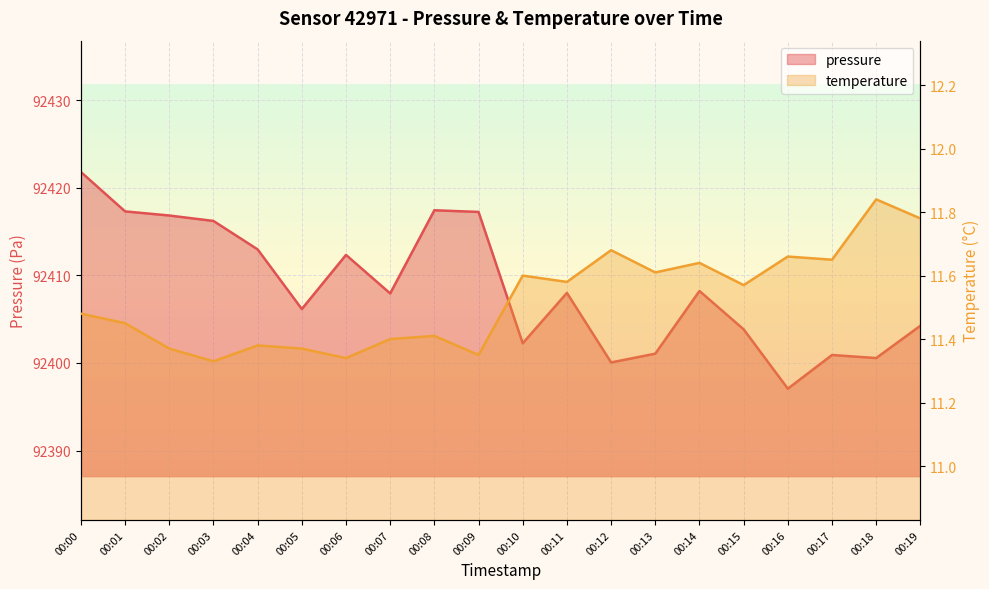

True or false: pressure and temperature cross at least once.

False